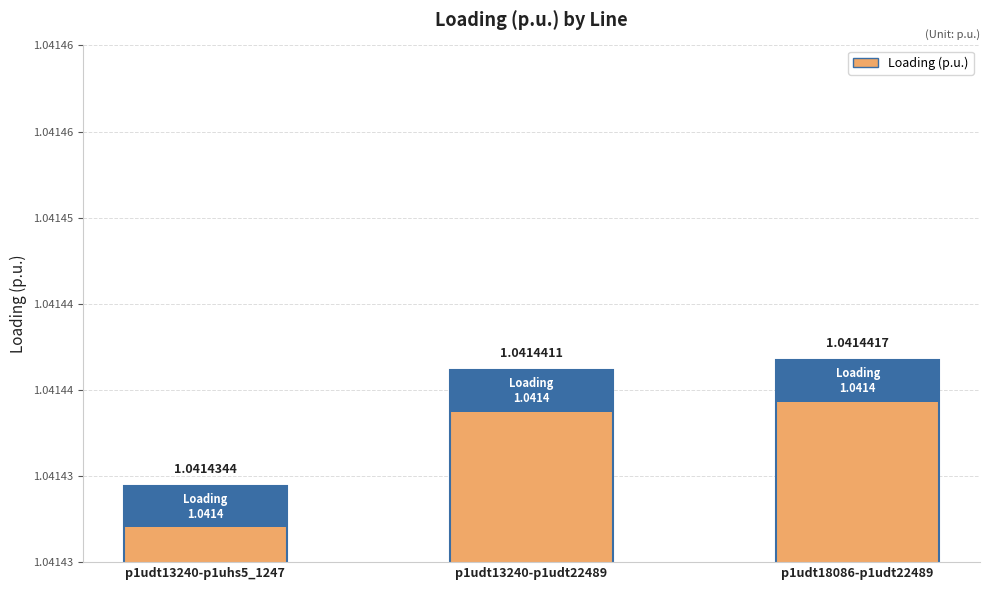

Does the chart contain any negative values?

No